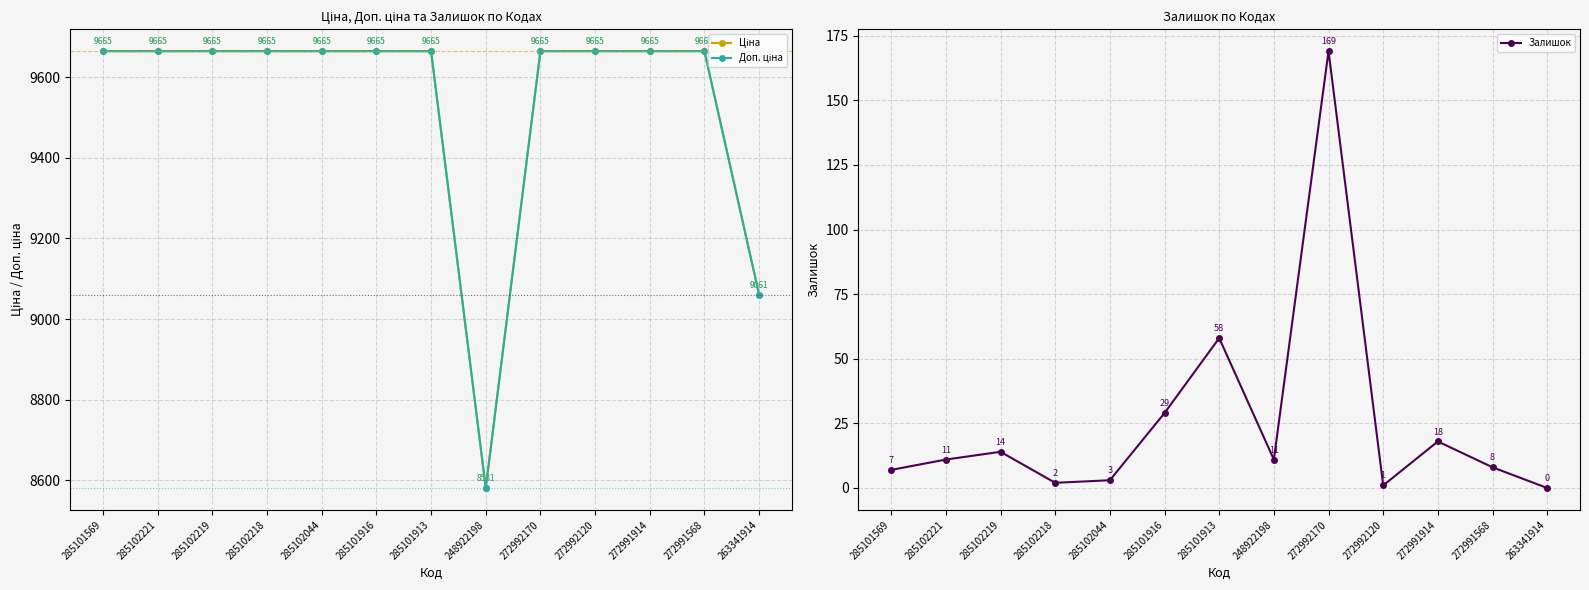

What is the total value across all series at 272992120?

19330.3